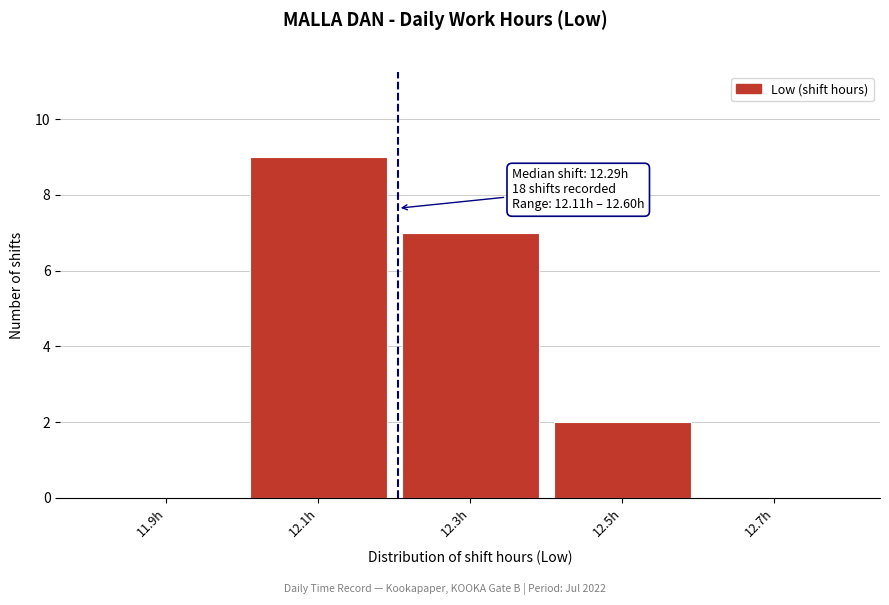

Reading left to right, extract all data points from this chart.

11.9h=0	12.1h=9	12.3h=7	12.5h=2	12.7h=0